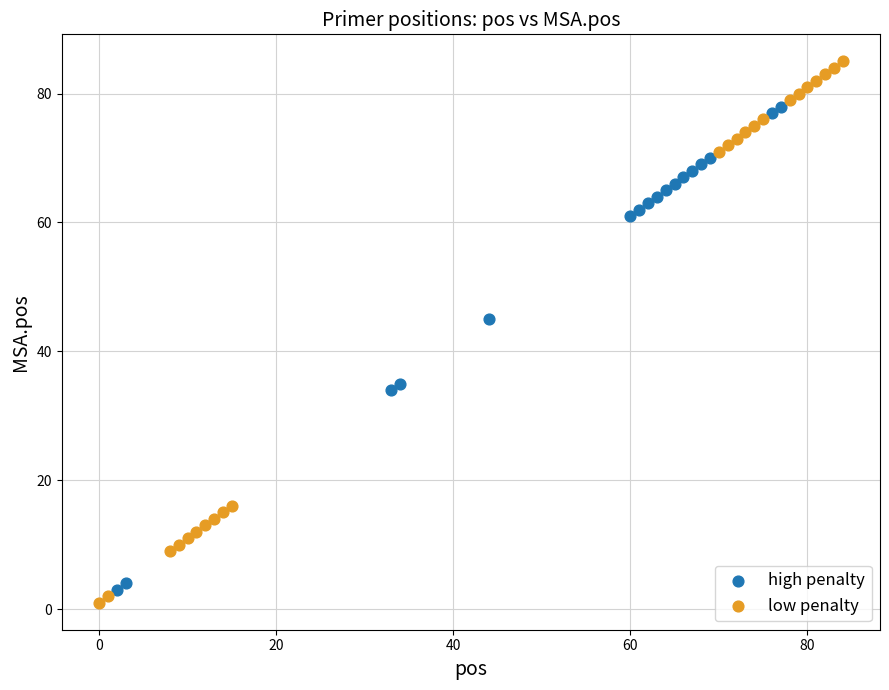

What are all the series names shown in the legend?

high penalty, low penalty